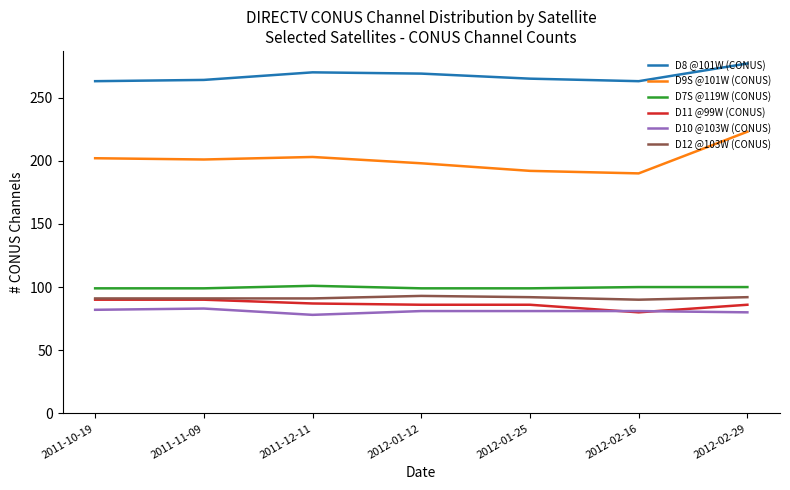

How many D7S @119W (CONUS) values are between 99 and 100?

6